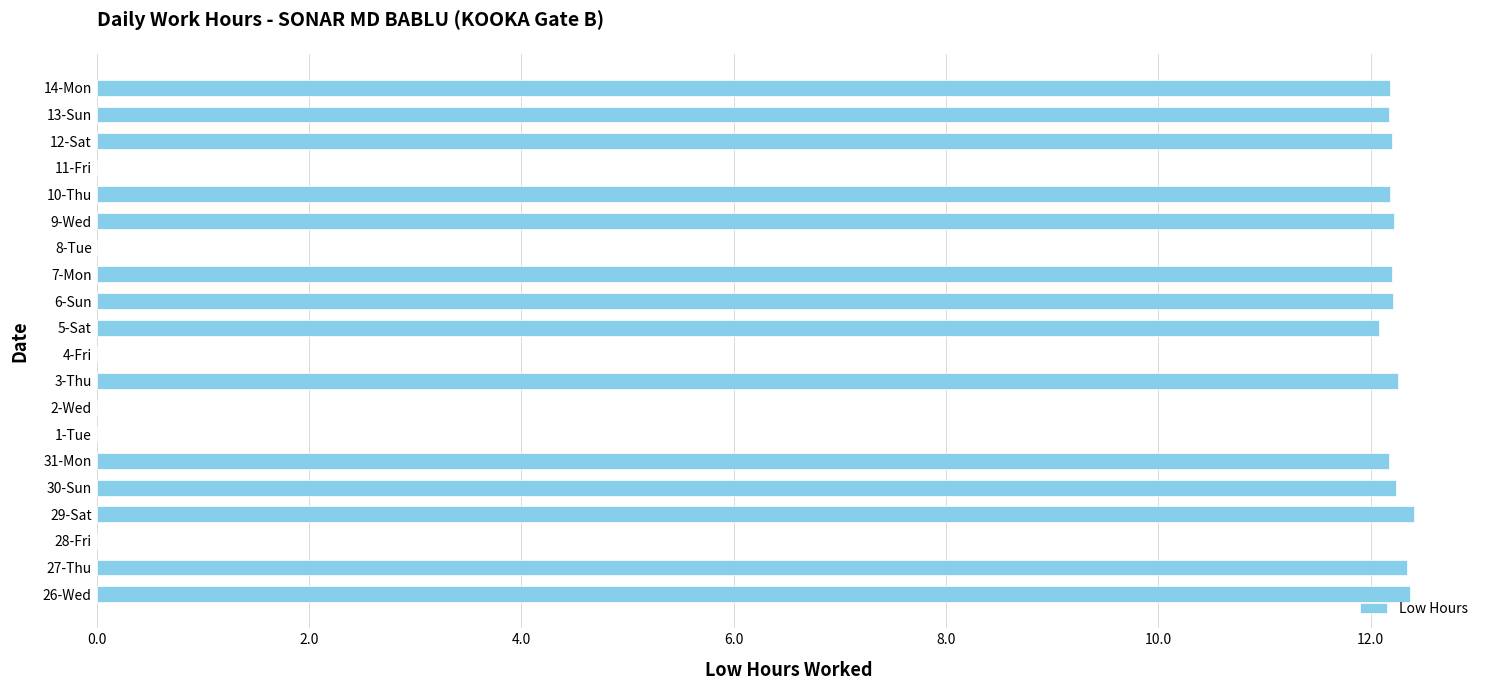

True or false: the data shows 12.2 at 30-Sun.

True